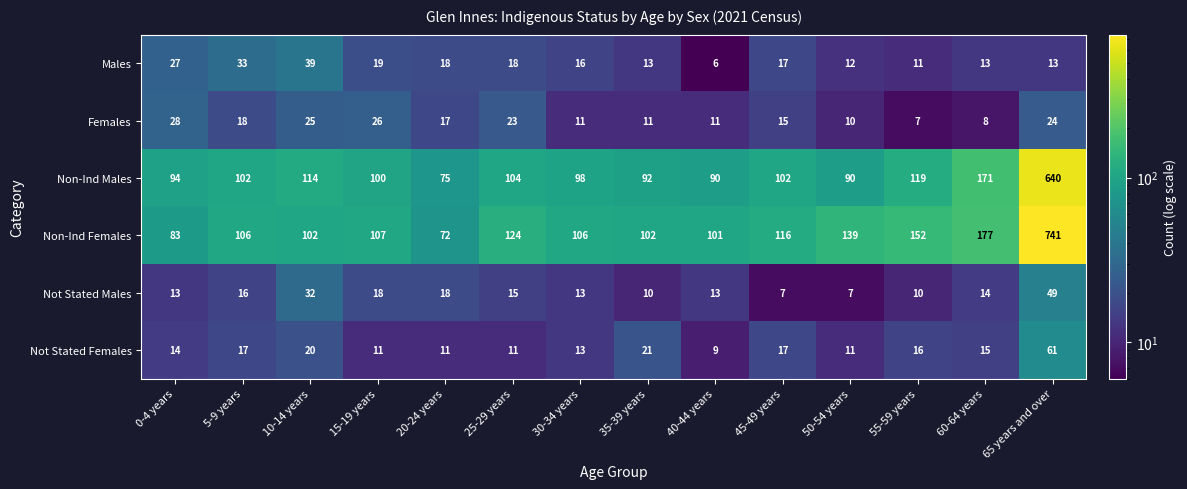

How many distinct data groups are displayed?

6